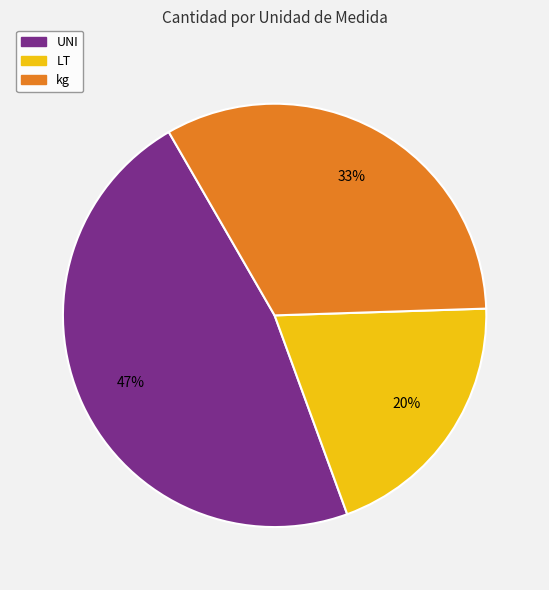

Is there any slice that represents more than half of the pie?

No